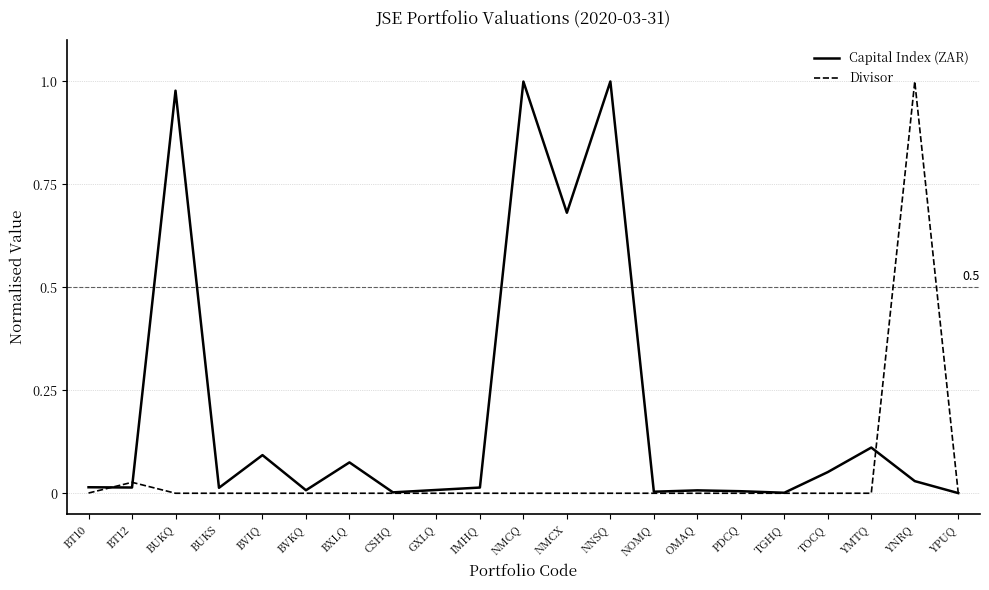

Which series has the largest total across all categories?

Capital Index (ZAR)